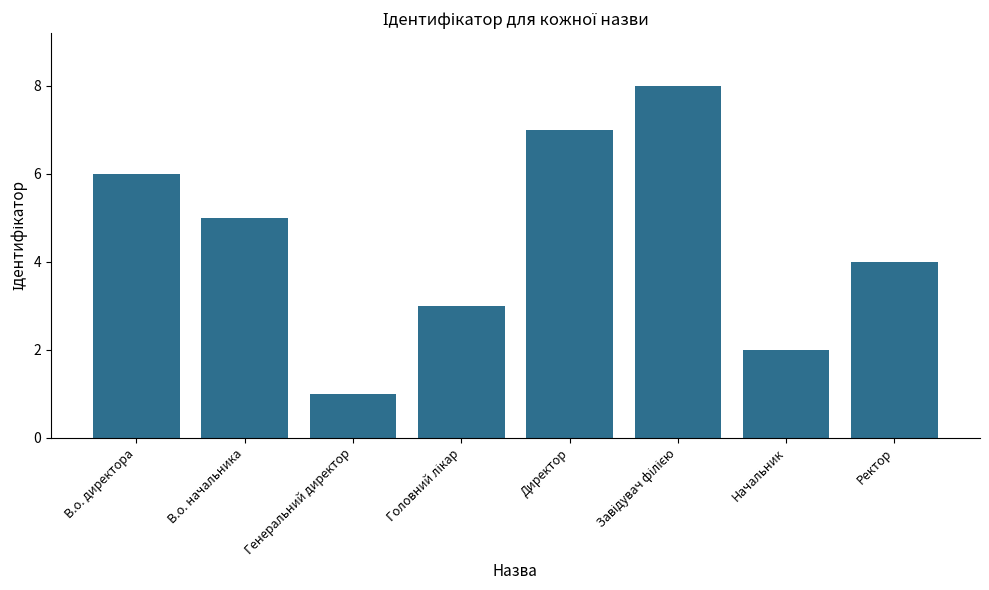

Which has a higher value, Ректор or Директор?

Директор